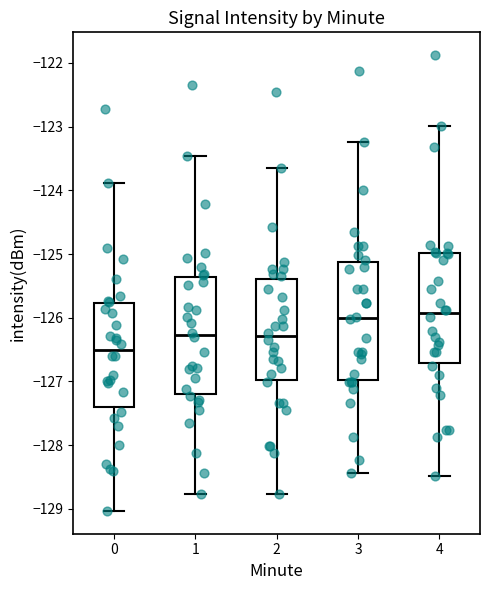

Where does the upper whisker of the box at x = 1 end on the y-axis? The values are not printed on the chart, so give them approximately, as read against the axis.

-123.5